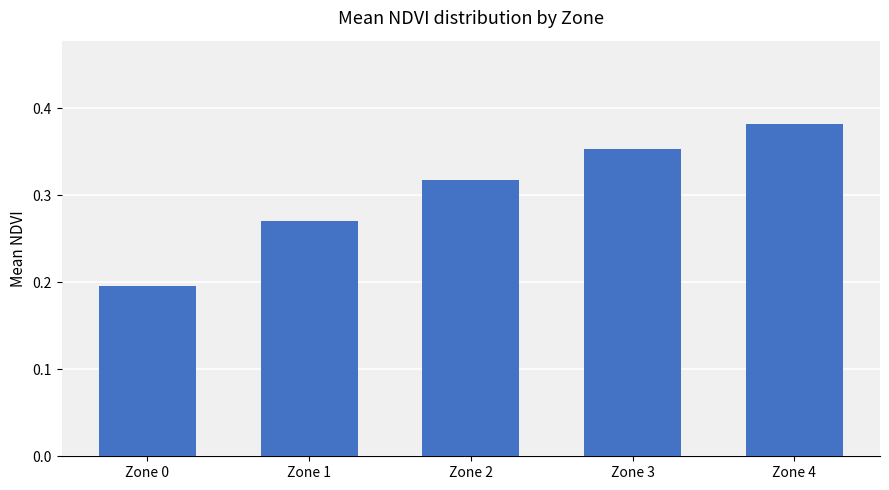

Which label corresponds to the smallest value in the chart?

Zone 0